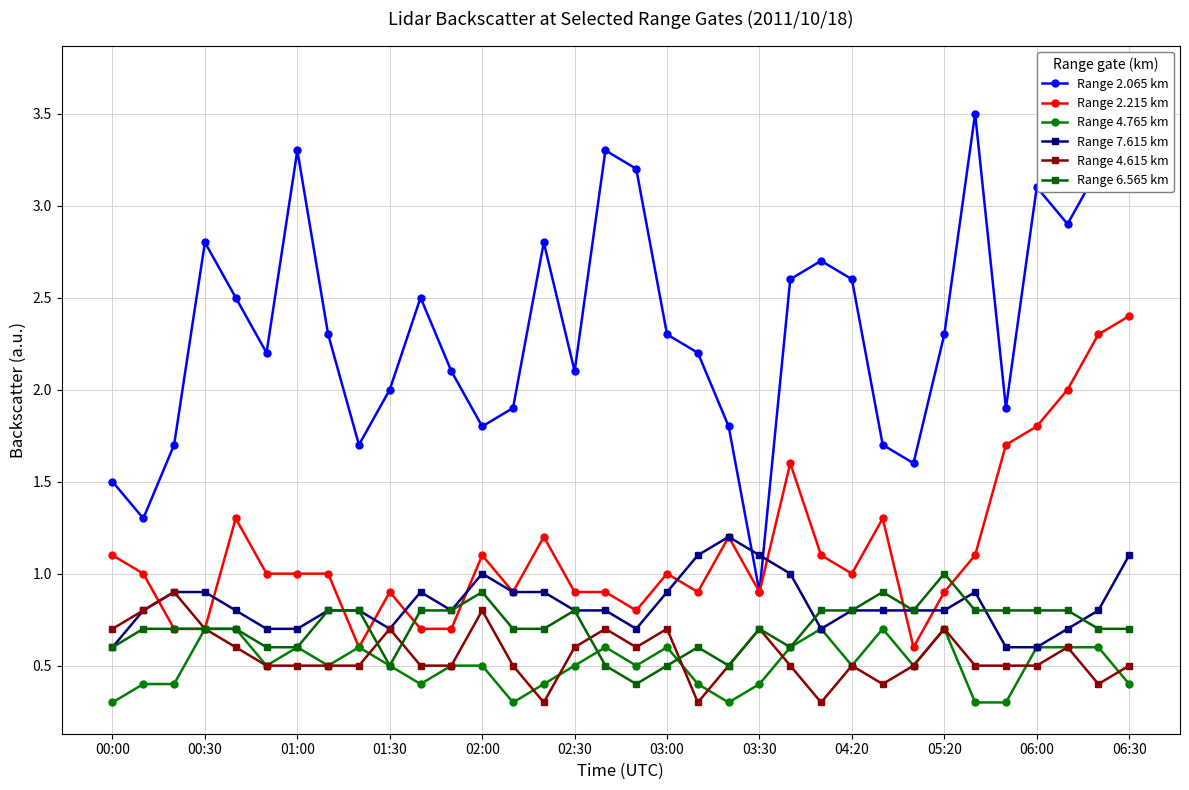

What is the value of the Range 4.615 km point at the 17th from the left?

0.7